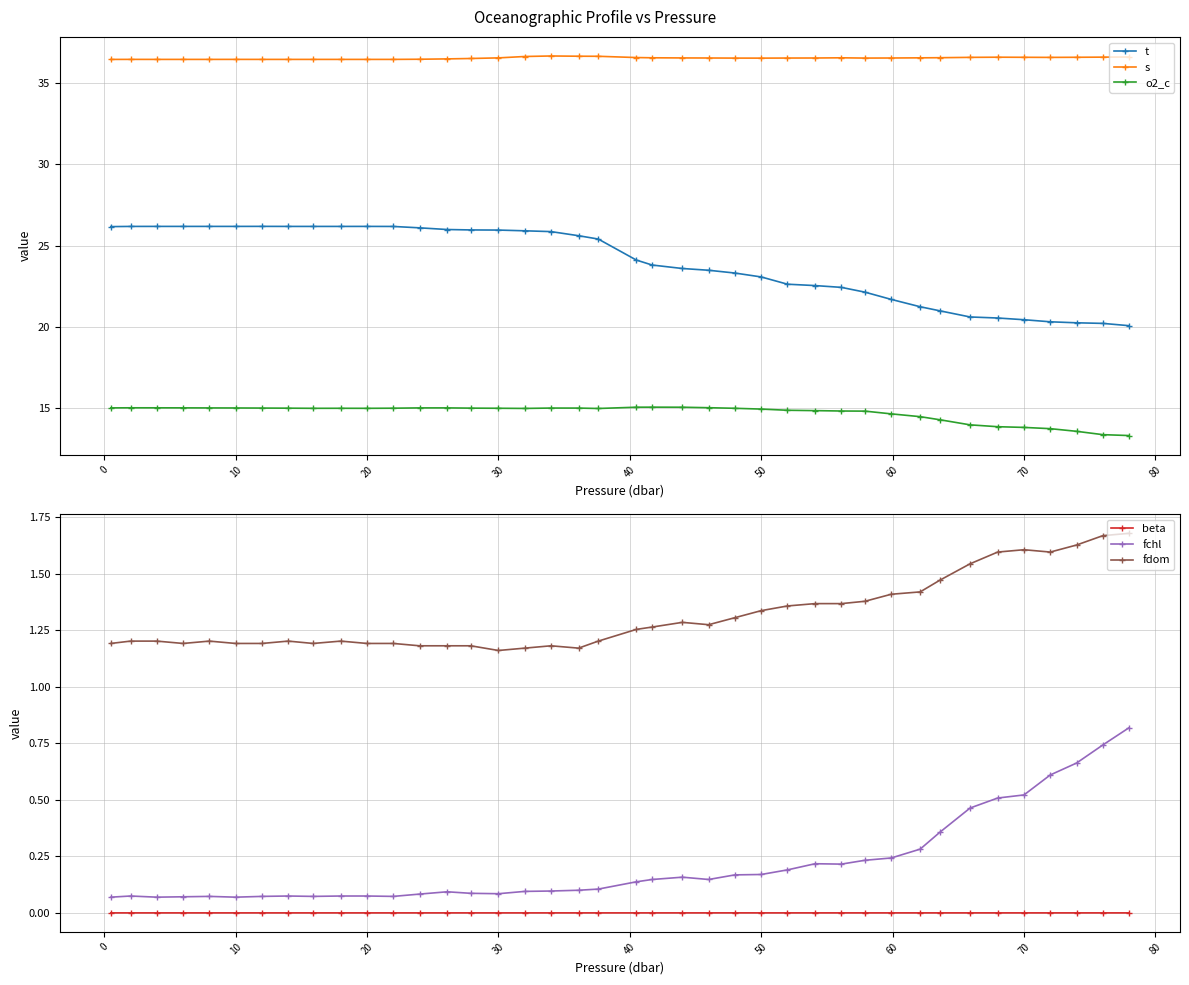

What are all the series names shown in the legend?

t, s, o2_c, beta, fchl, fdom